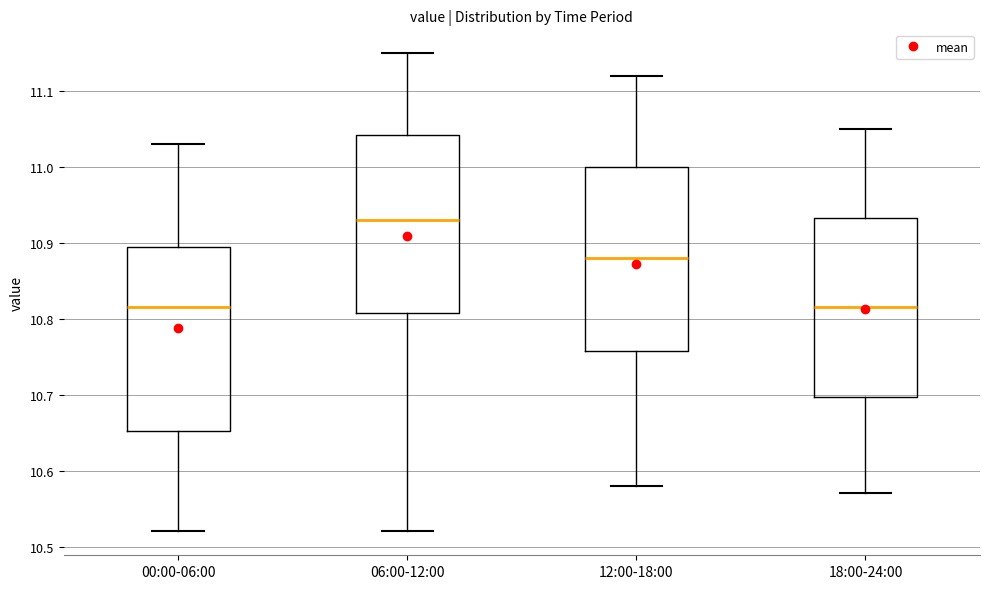

Reading left to right, read every box against the y-axis: the position of its median line, the range the box covers, and the ends of its whiskers. The values are not printed on the chart, so give them approximately, as read against the axis.

00:00-06:00: median 10.82, box 10.65 to 10.90, whiskers 10.52 to 11.03
06:00-12:00: median 10.93, box 10.81 to 11.04, whiskers 10.52 to 11.15
12:00-18:00: median 10.88, box 10.76 to 11.00, whiskers 10.58 to 11.12
18:00-24:00: median 10.82, box 10.70 to 10.93, whiskers 10.57 to 11.05